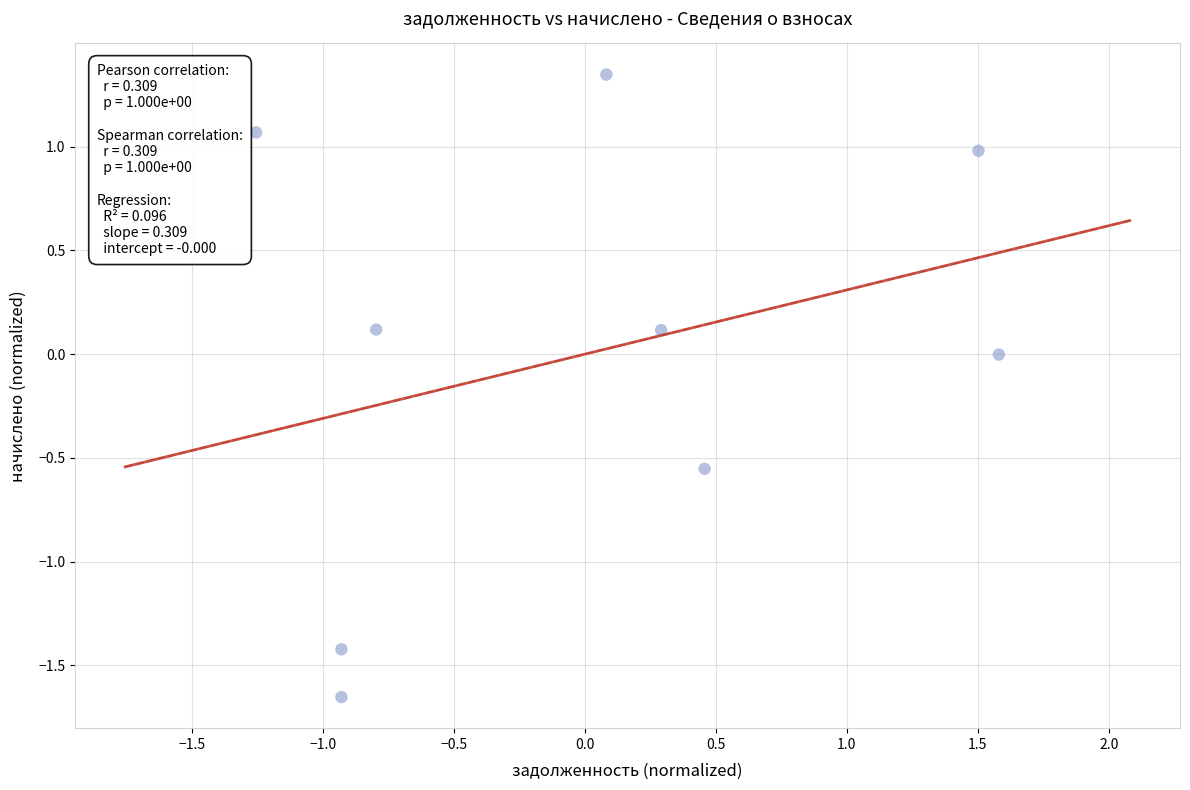

What is the range of X values (max minus min)?

2.8